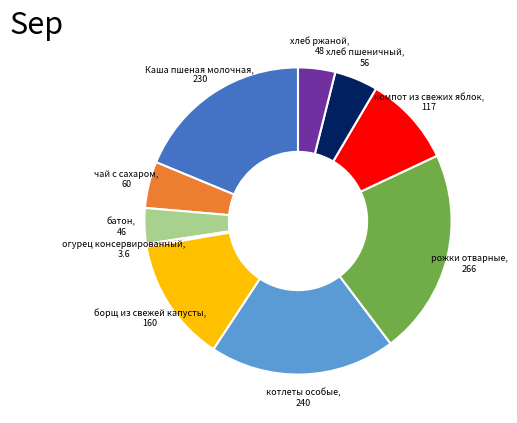

True or false: хлеб ржаной, 48 accounts for 4% of the total.

True